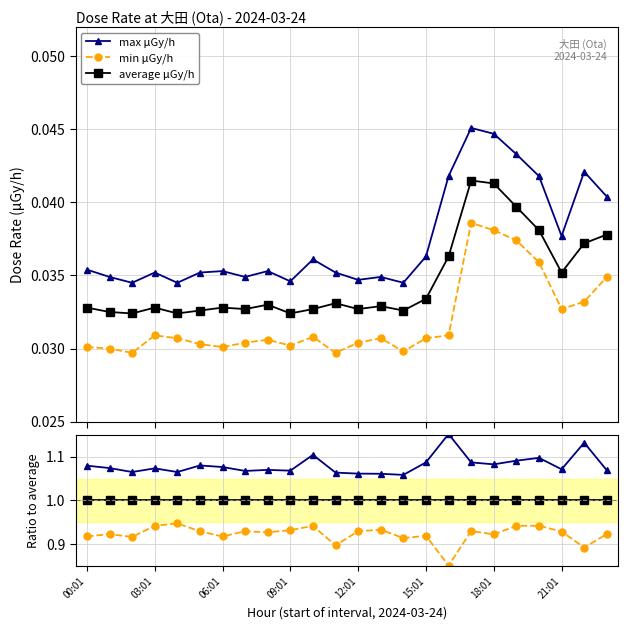

Is it true that average μGy/h equals 1.0 at 12:01?

True